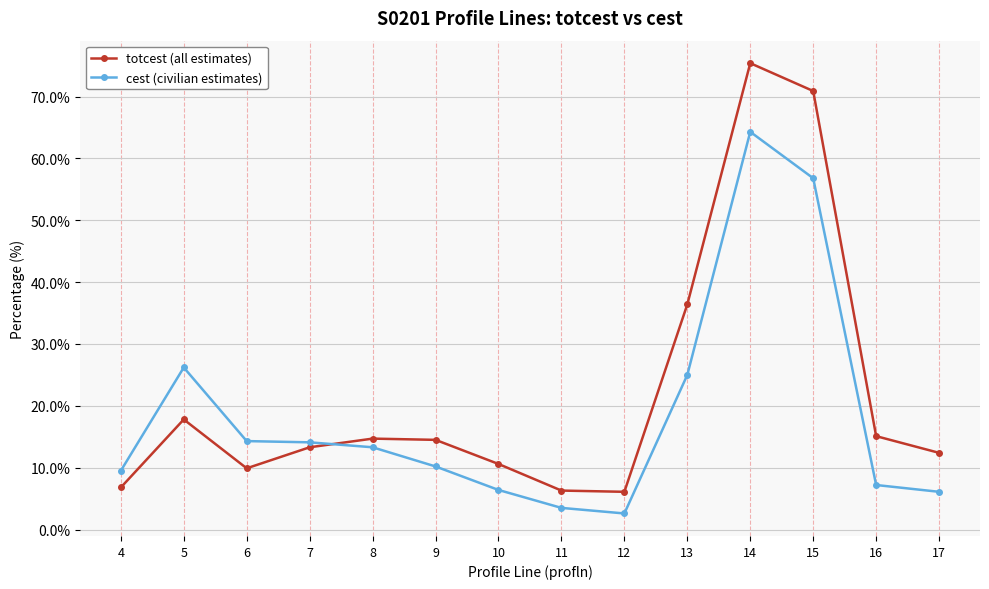

List the series in order of their peak value, highest first.

totcest (all estimates), cest (civilian estimates)